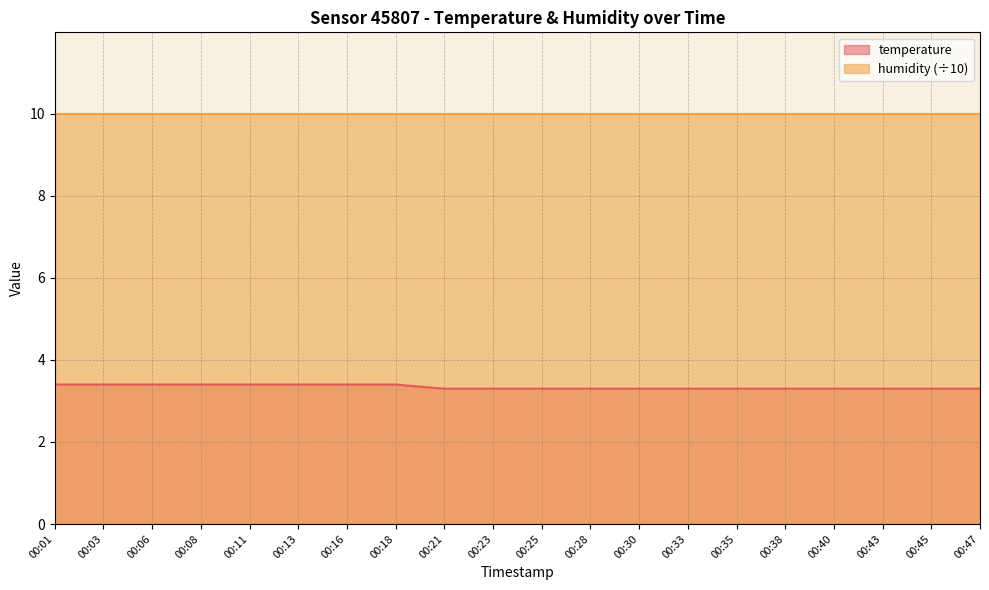

Which has a higher value, 00:23 or 00:45?

00:23